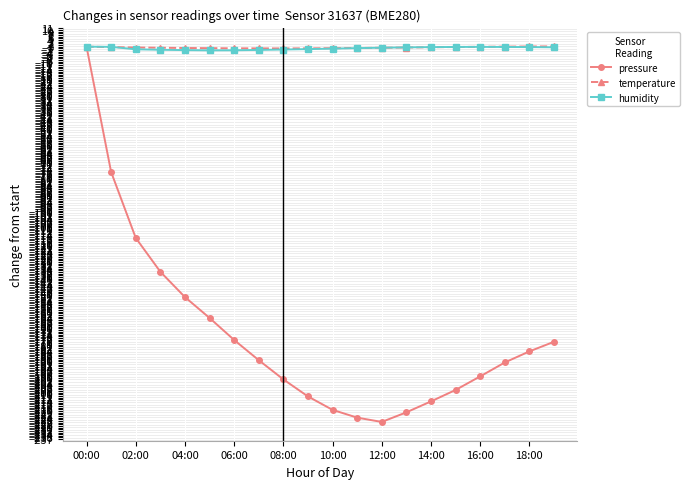

What is the minimum value shown in the chart?

-226.6